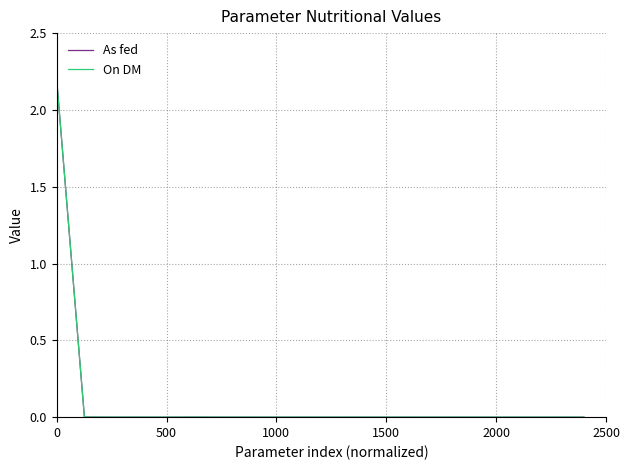

How many lines are shown in the chart?

2